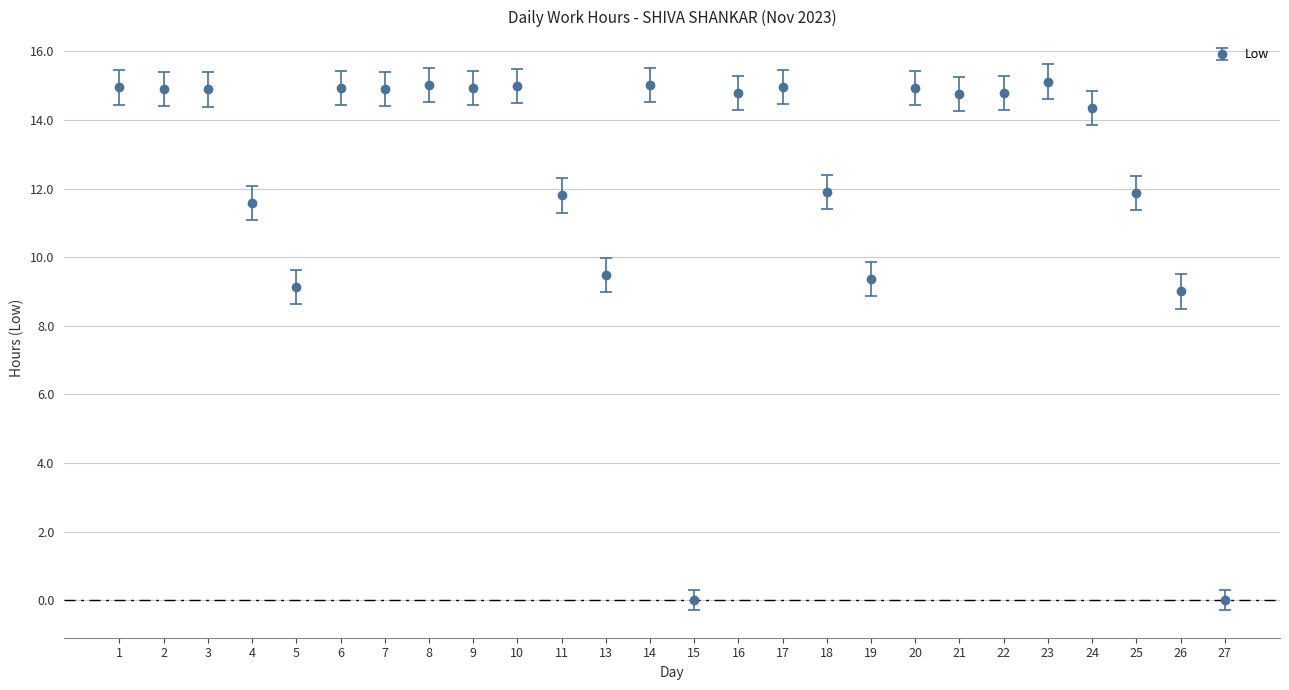

What is the change in value from 2 to 10?

+0.1